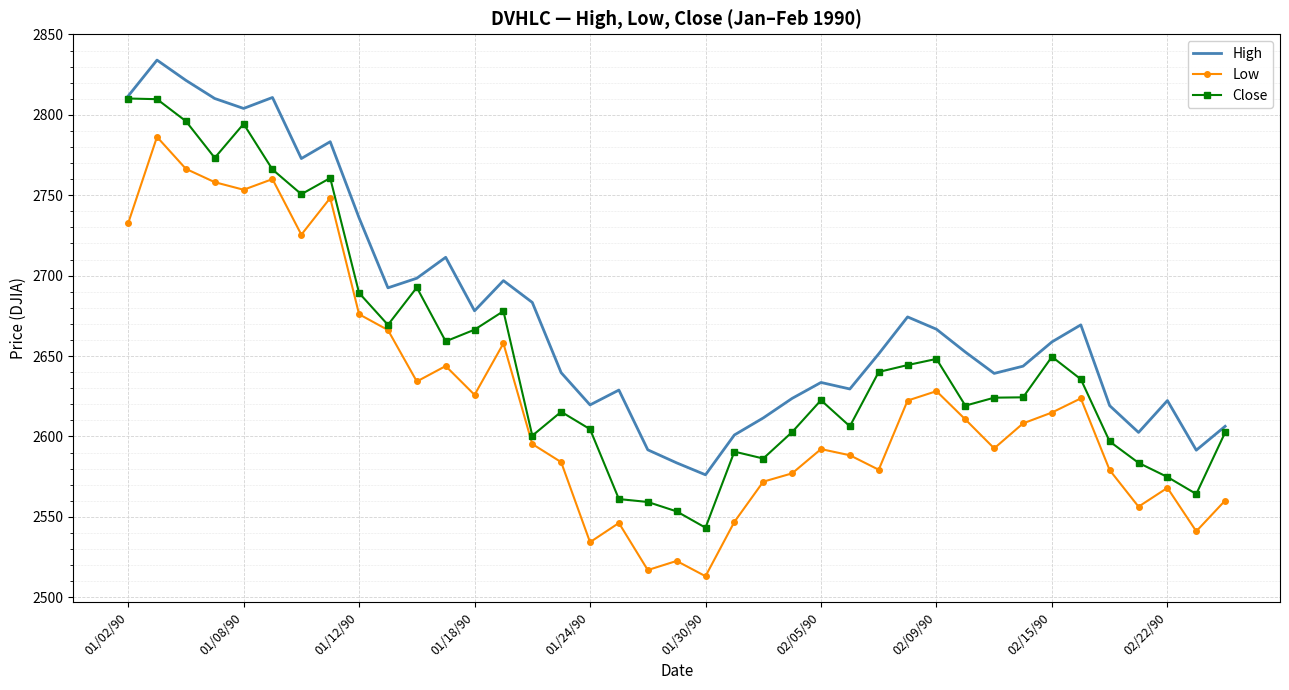

True or false: High and Low intersect in this chart.

False